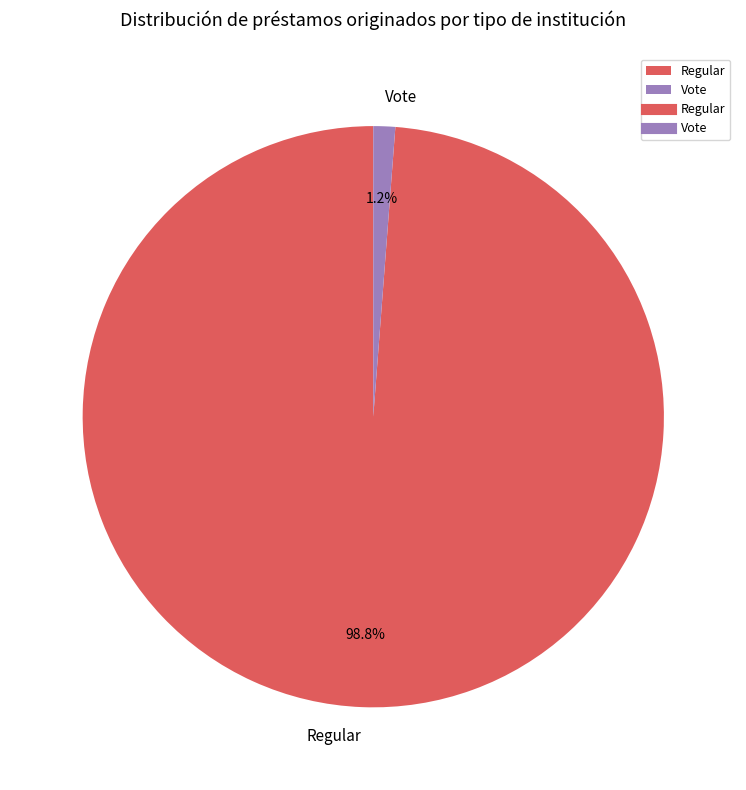

How many segments does this pie chart have?

2